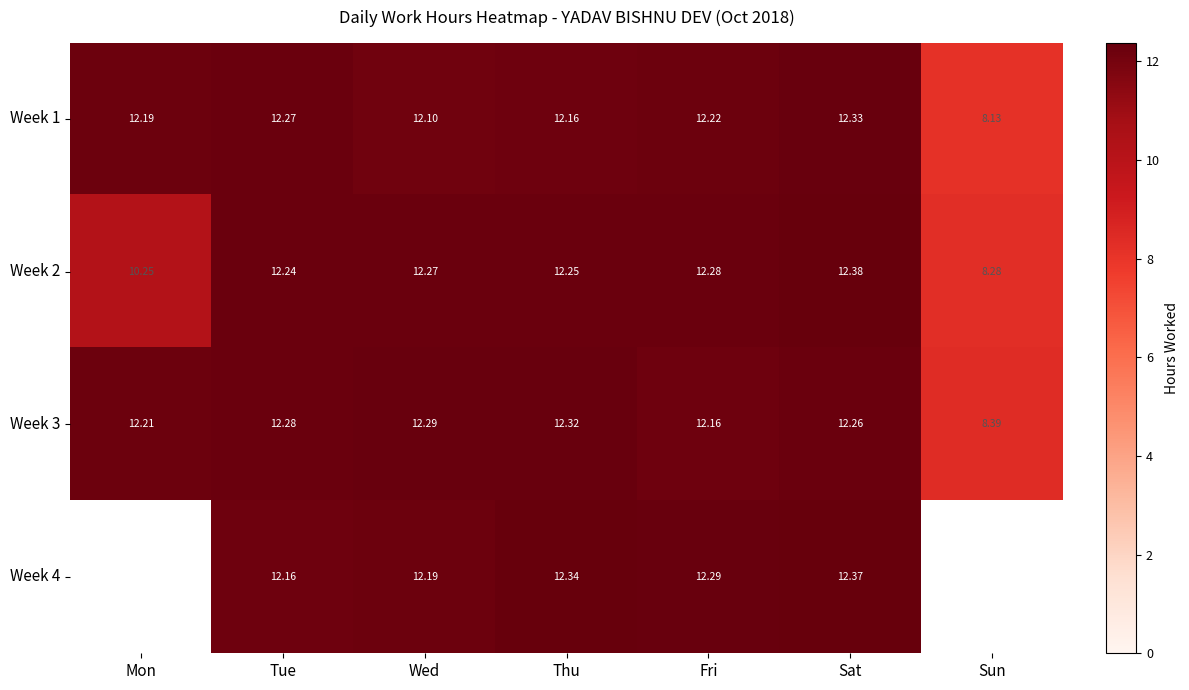

The value of Week 1 at Fri is 12.2. True or false?

True